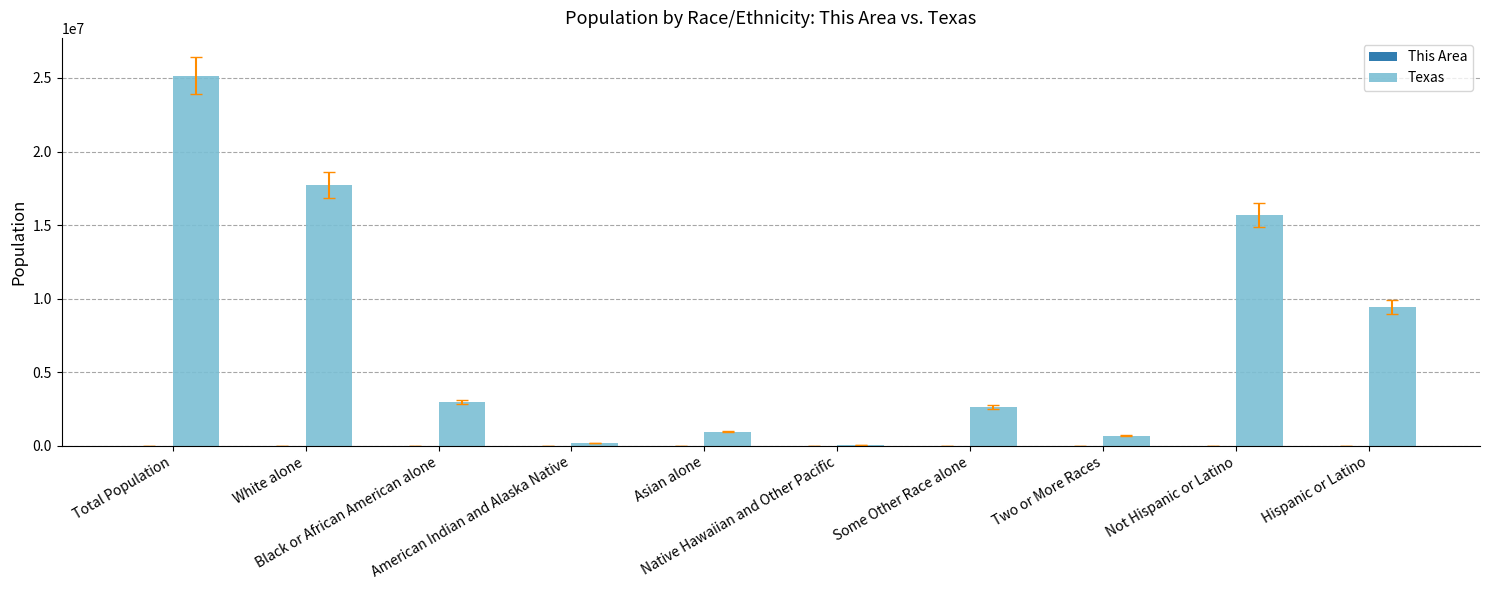

What is the maximum value for Texas?

25145561